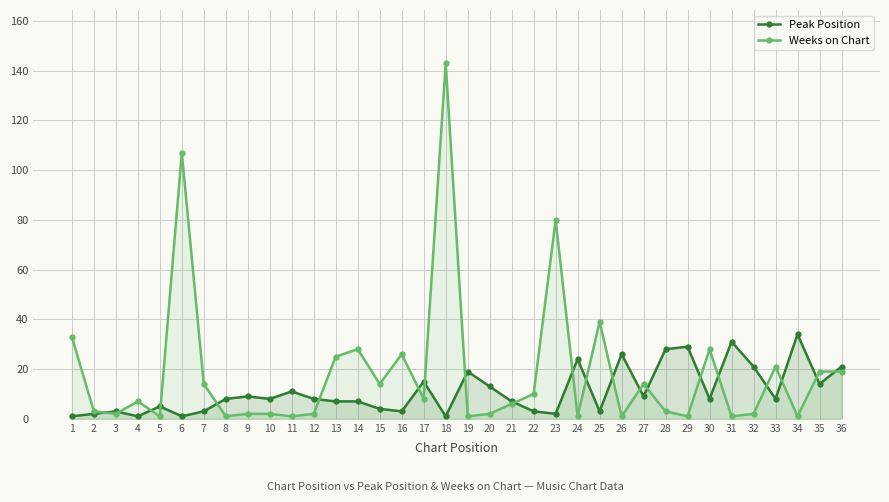

How many data points in Peak Position are less than 8?

16